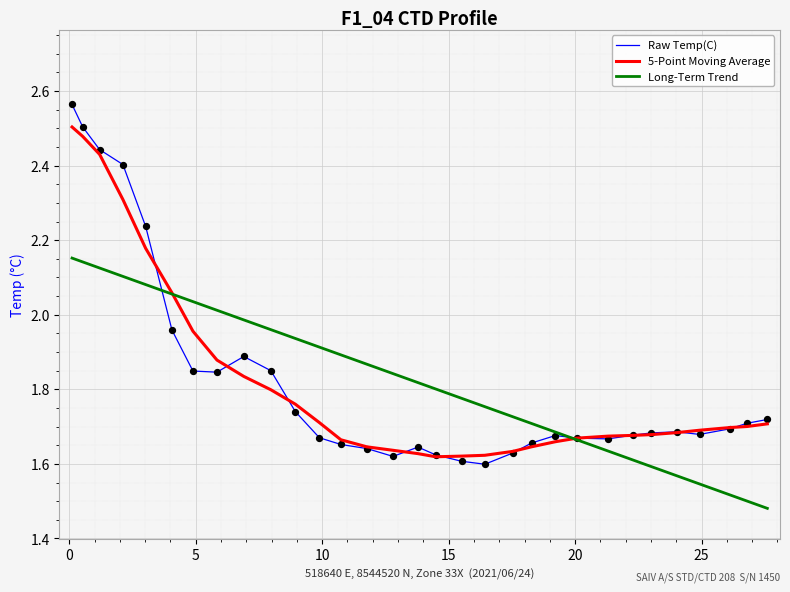

Rank the series by their maximum value, from lowest to highest.

Long-Term Trend, 5-Point Moving Average, Raw Temp(C)